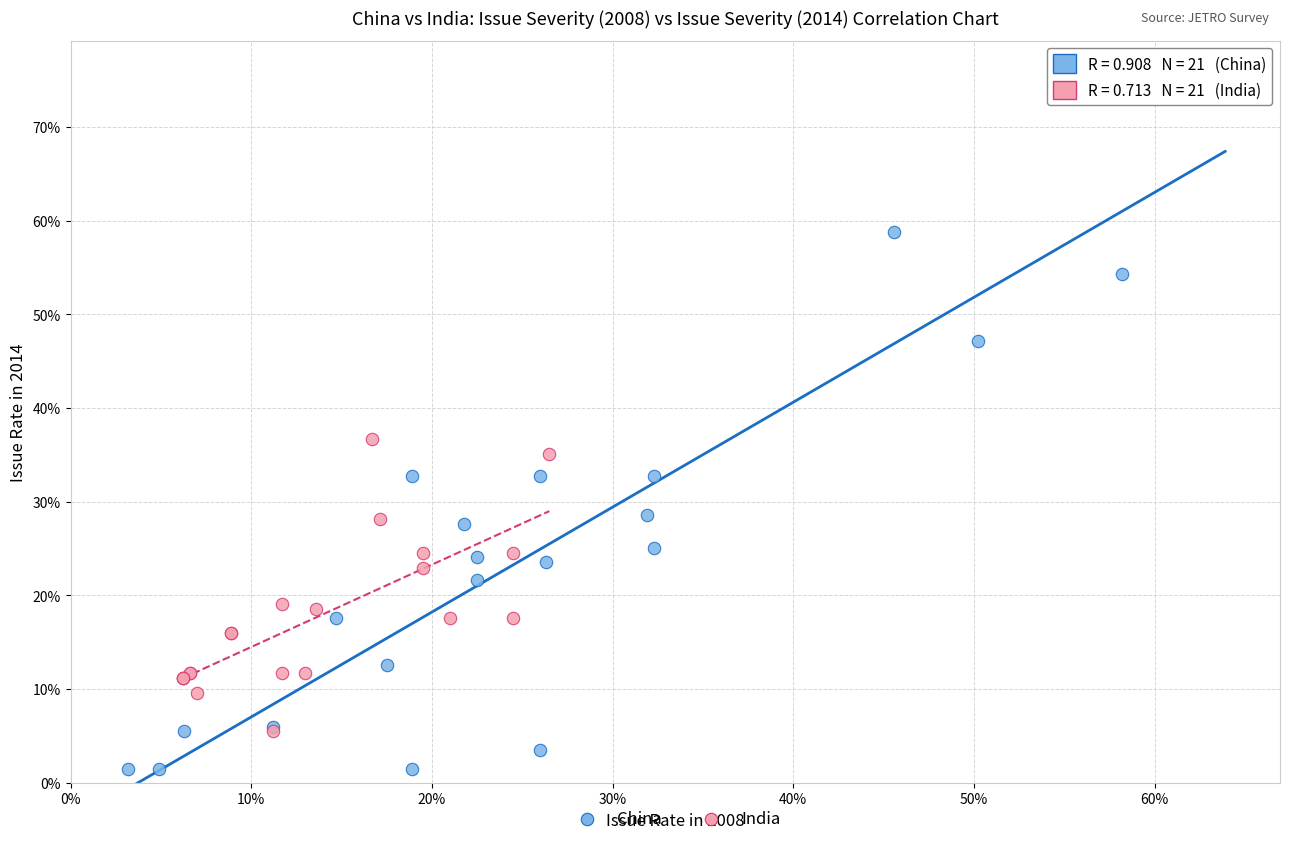

What are all the series names shown in the legend?

China, India